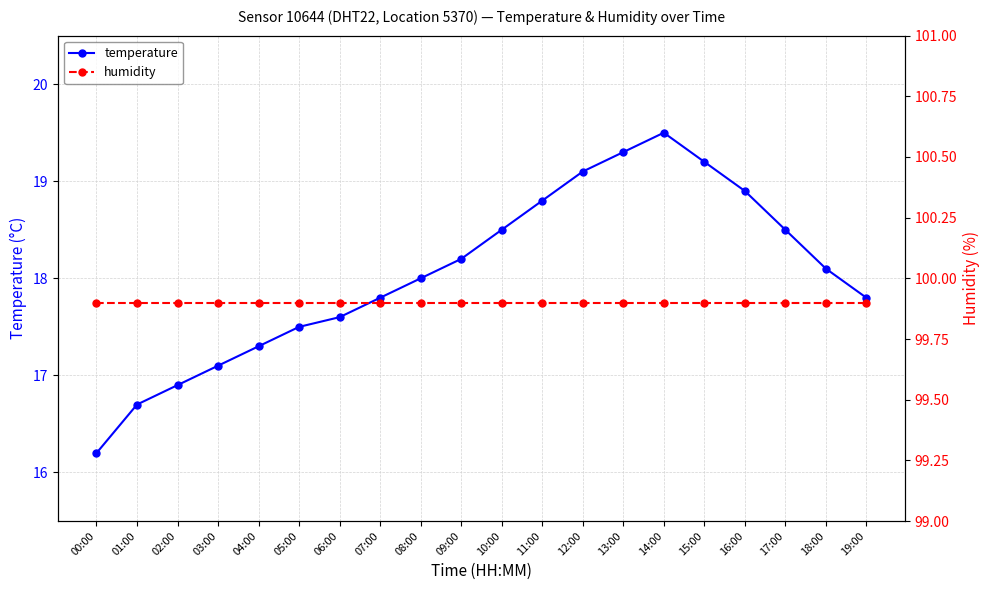

The temperature series shows 18.8 at 11:00. True or false?

True